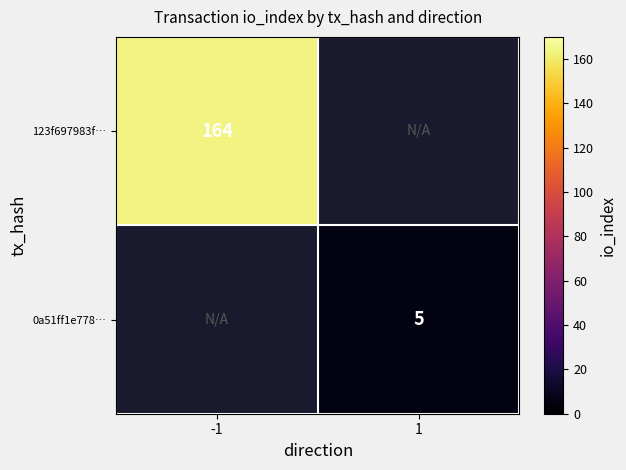

The 123f697983f… series shows 164 at -1. True or false?

True